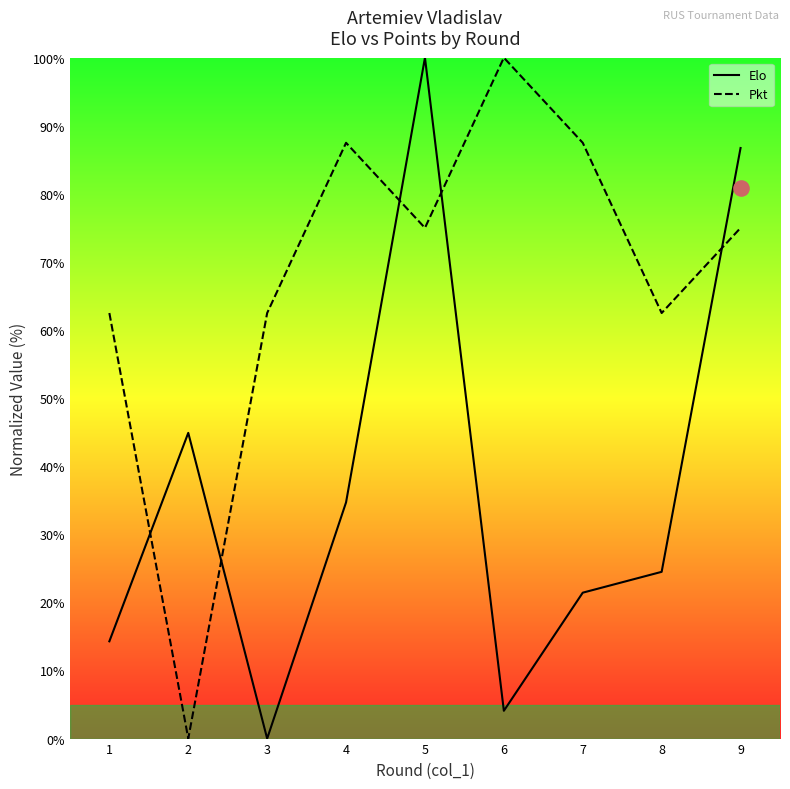

Which series has the widest spread of Y values?

Elo